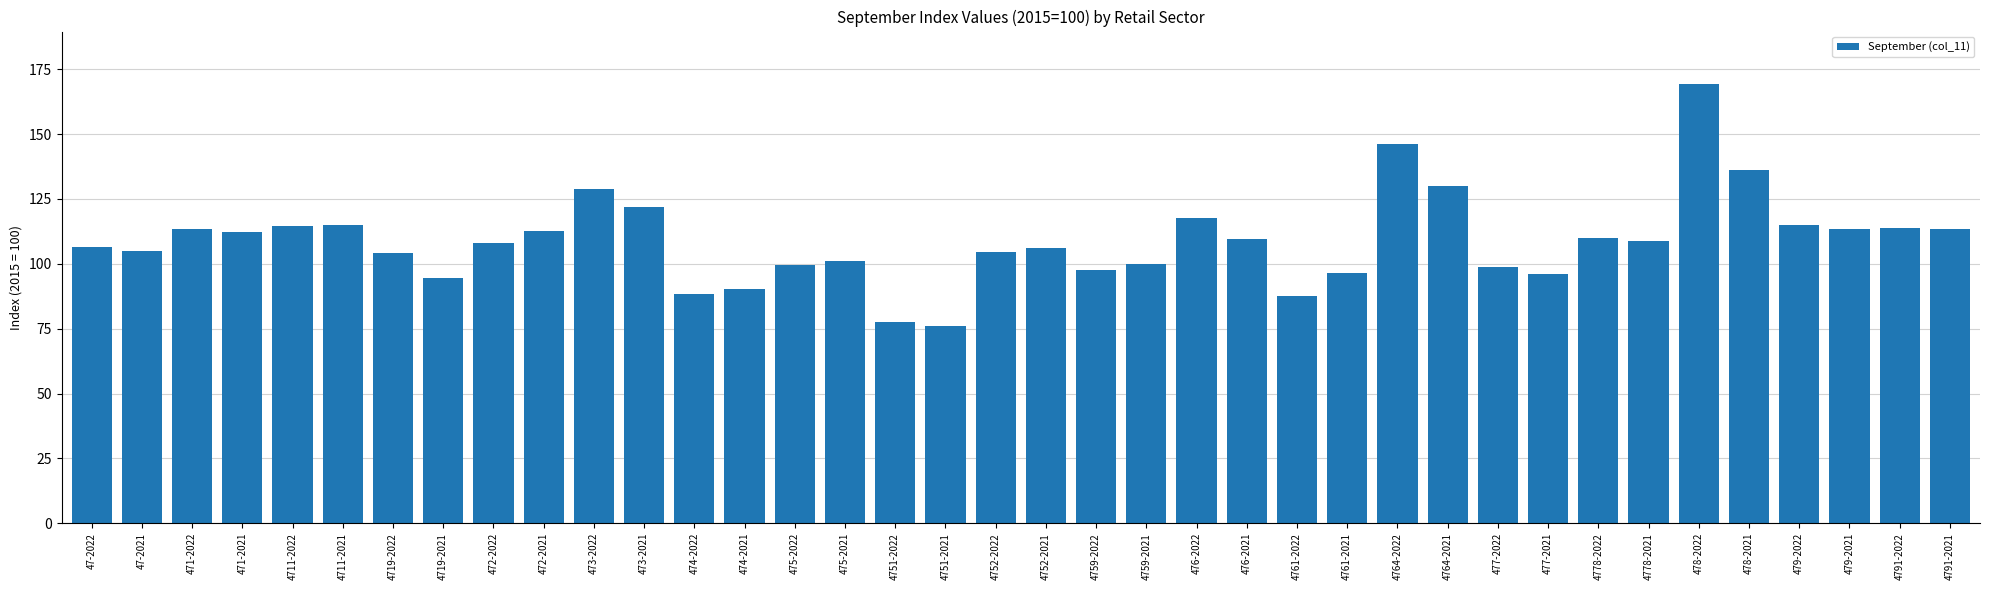

What is the difference between the second highest and second lowest values?

68.6